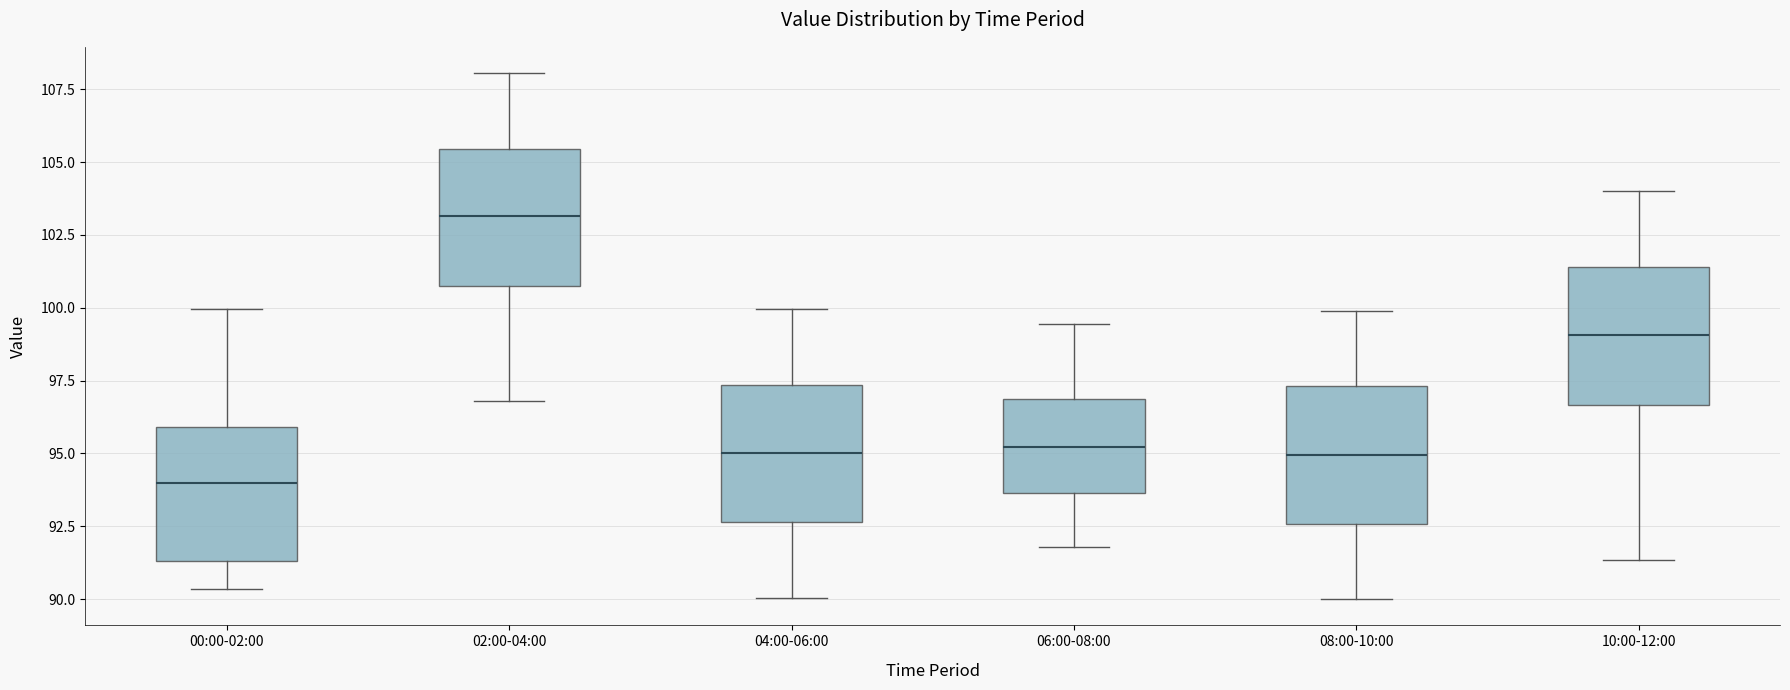

Reading left to right, transcribe this box plot: for each box, give where its median line is, the range the box spans, and where its two whiskers end, as read against the y-axis. The values are not printed on the chart, so give them approximately, as read against the axis.

00:00-02:00: median 94.0, box 91.5 to 96.0, whiskers 90.5 to 100.0
02:00-04:00: median 103.0, box 101.0 to 105.5, whiskers 97.0 to 108.0
04:00-06:00: median 95.0, box 92.5 to 97.5, whiskers 90.0 to 100.0
06:00-08:00: median 95.0, box 93.5 to 97.0, whiskers 92.0 to 99.5
08:00-10:00: median 95.0, box 92.5 to 97.5, whiskers 90.0 to 100.0
10:00-12:00: median 99.0, box 96.5 to 101.5, whiskers 91.5 to 104.0